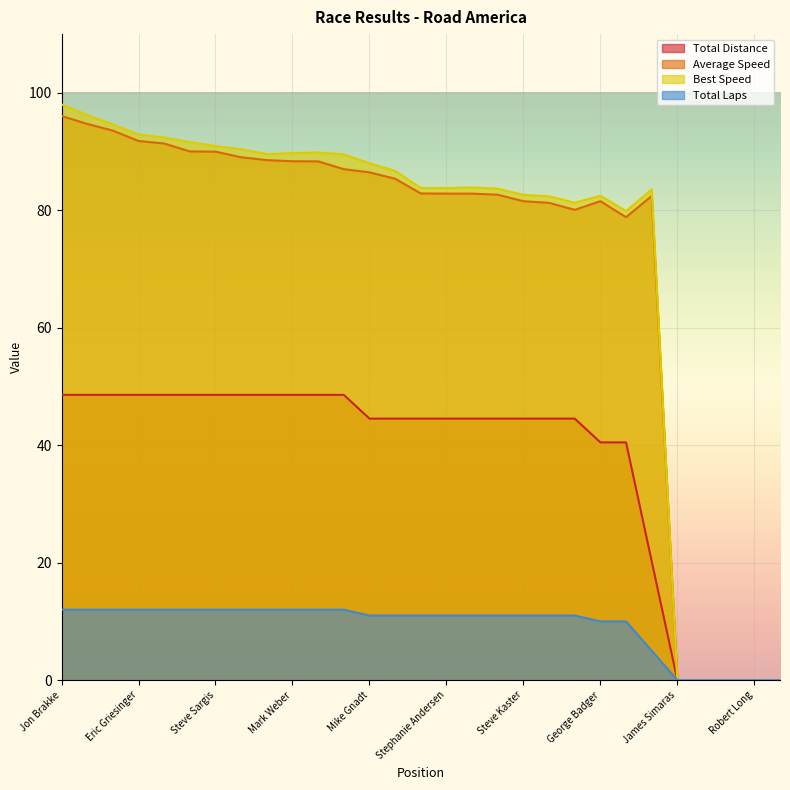

How many interior local peaks does the Best Speed series have?

4